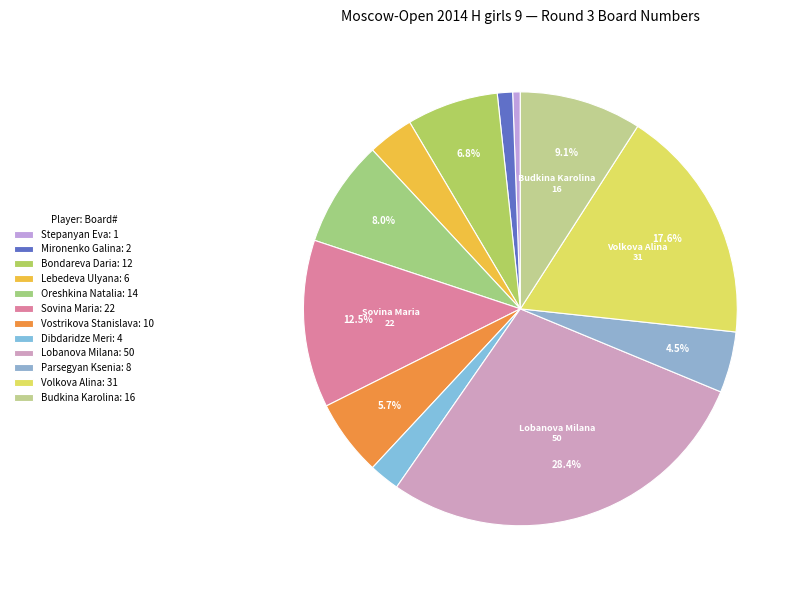

What portion of the pie excludes Lobanova Milana?

71.6%